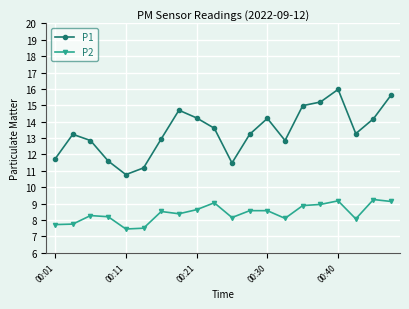

What is the sum of all P1 values?

267.8